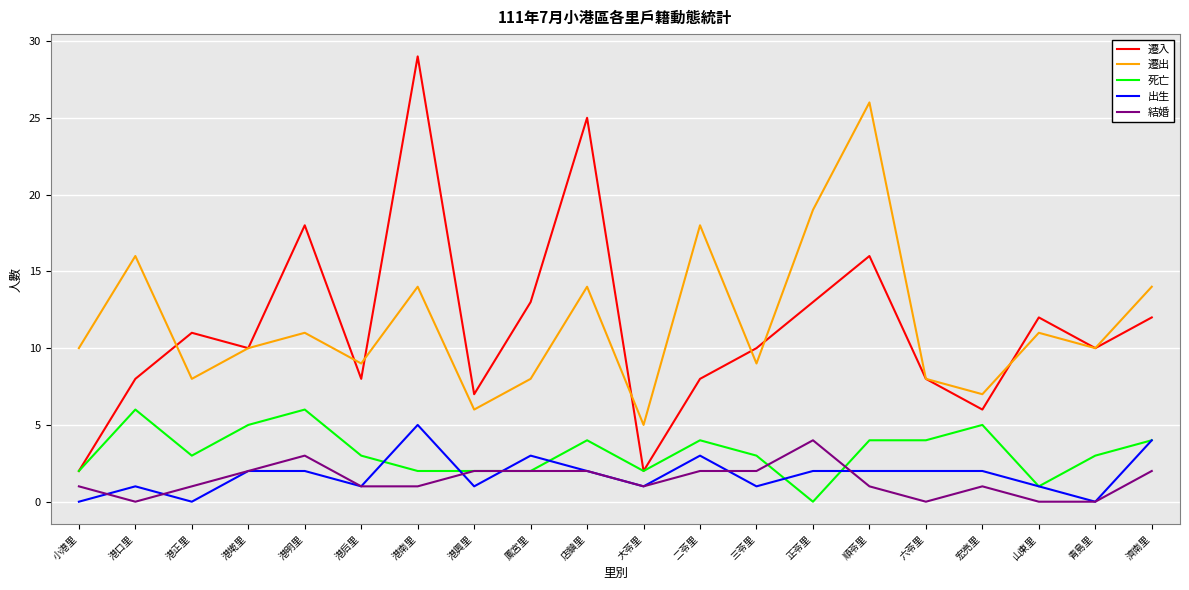

What position from the right is 大苓里?

10